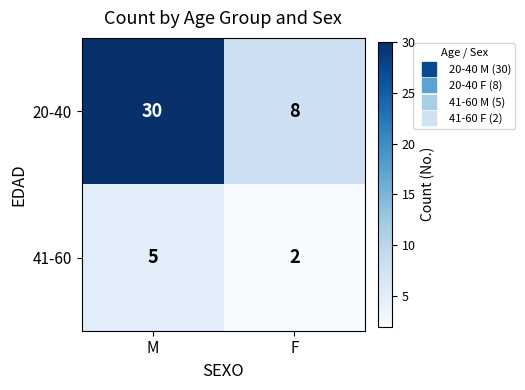

List the series in order of their overall mean, lowest first.

41-60, 20-40